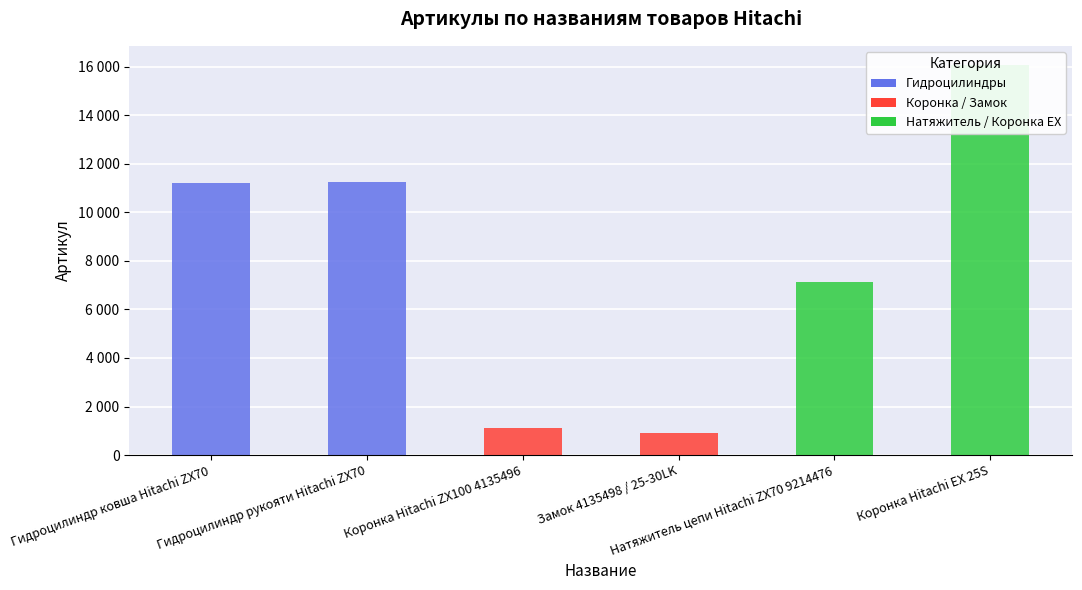

What is the label of the 1st bar from the left?

Гидроцилиндр ковша Hitachi ZX70